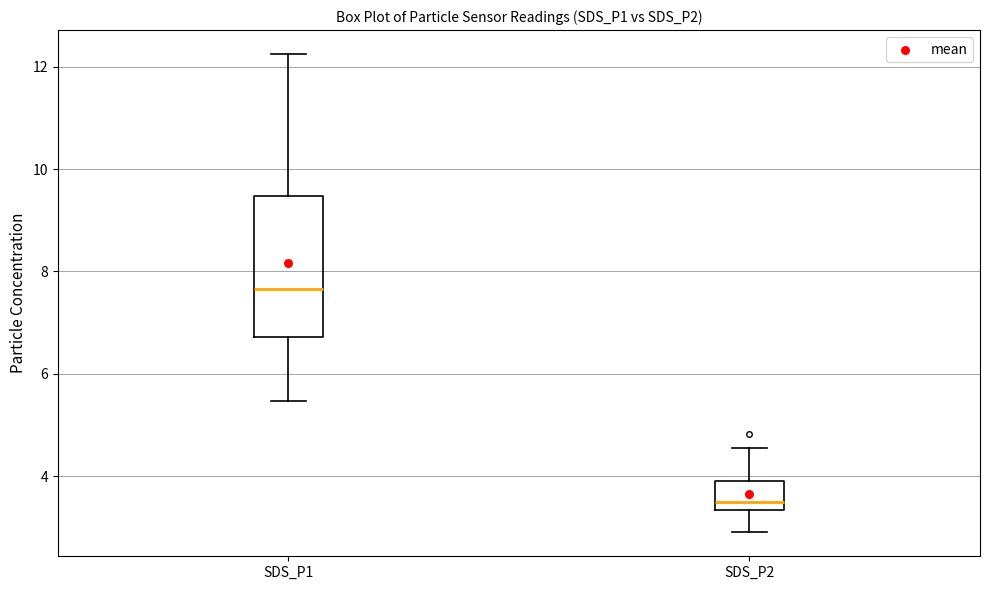

Which box has the highest median line?

SDS_P1